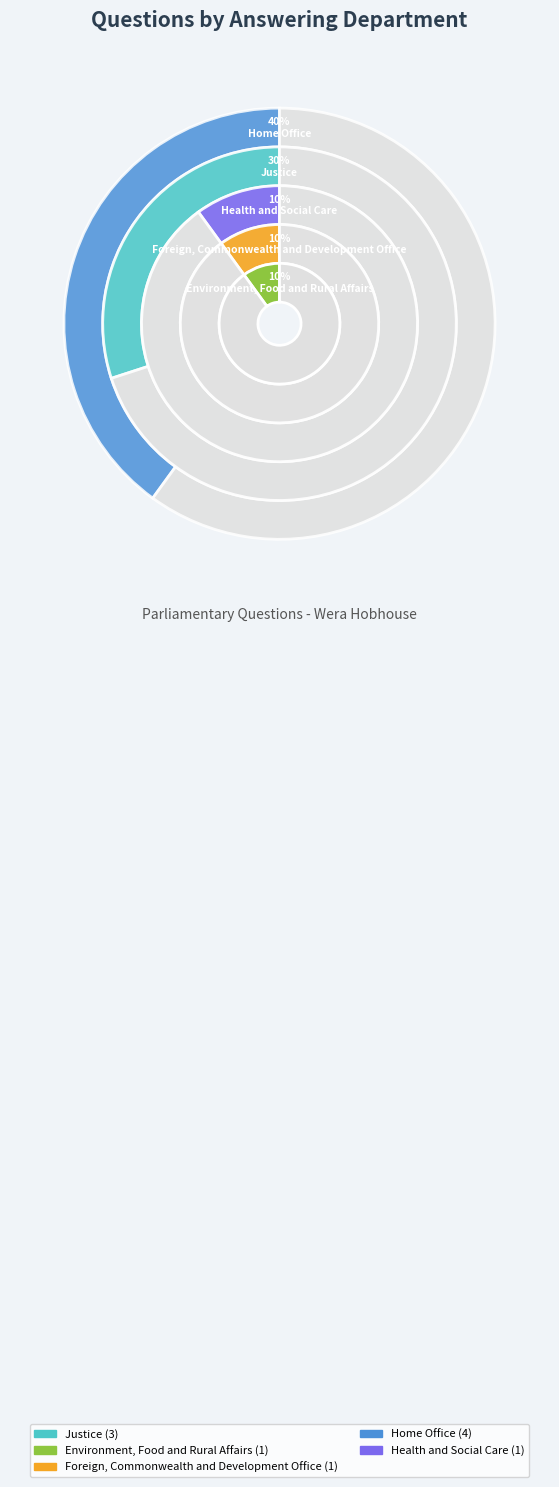

Does any single category account for the majority?

No